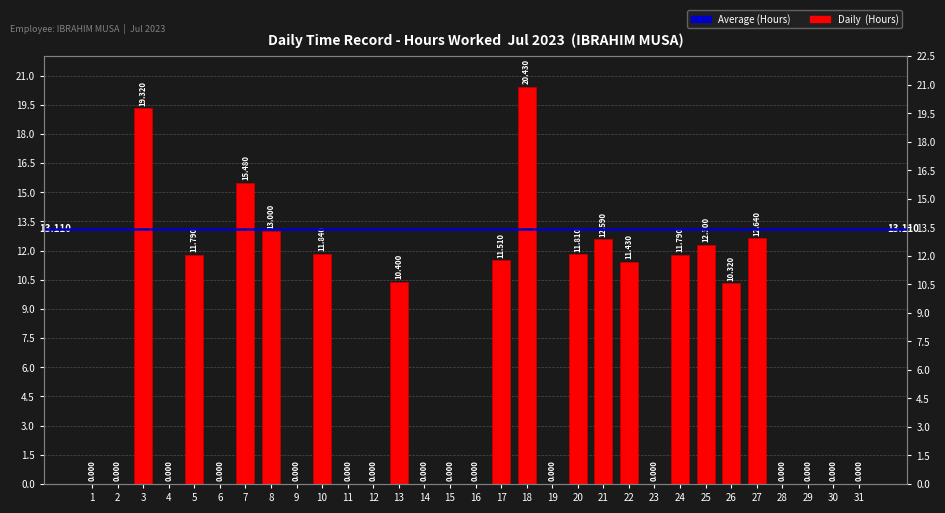

What is the change in value from 3 to 23?

-19.3